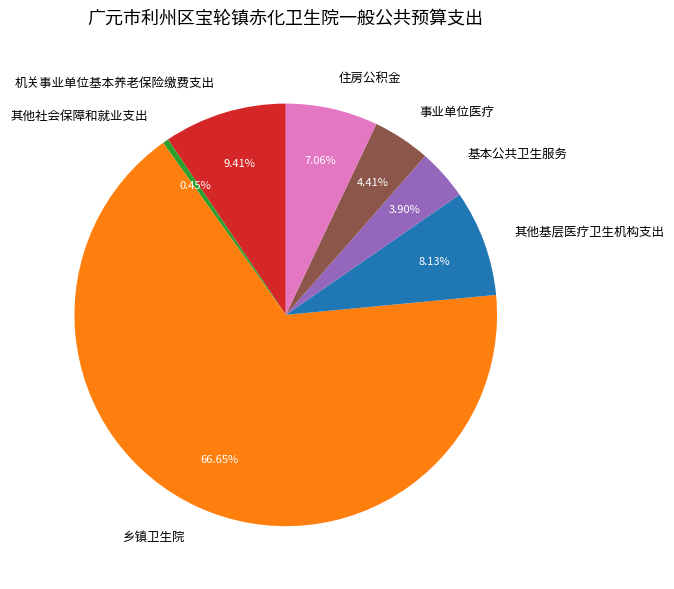

What is the smallest slice in the pie chart?

其他社会保障和就业支出